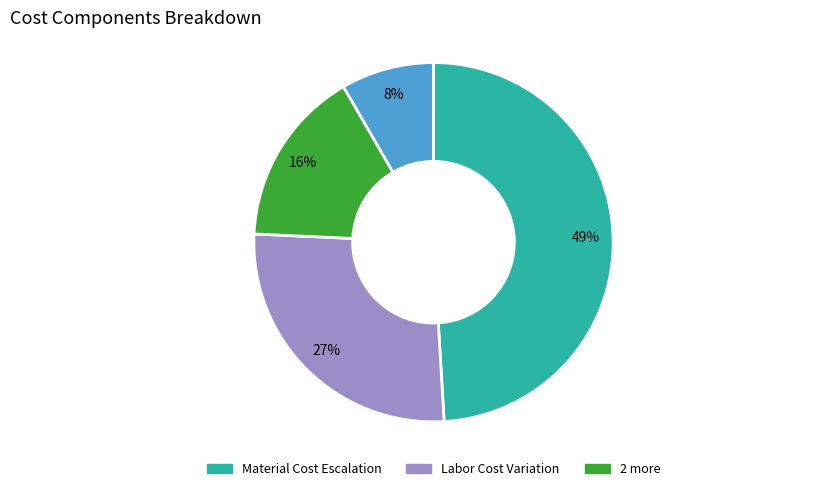

Is there any slice that represents more than half of the pie?

No